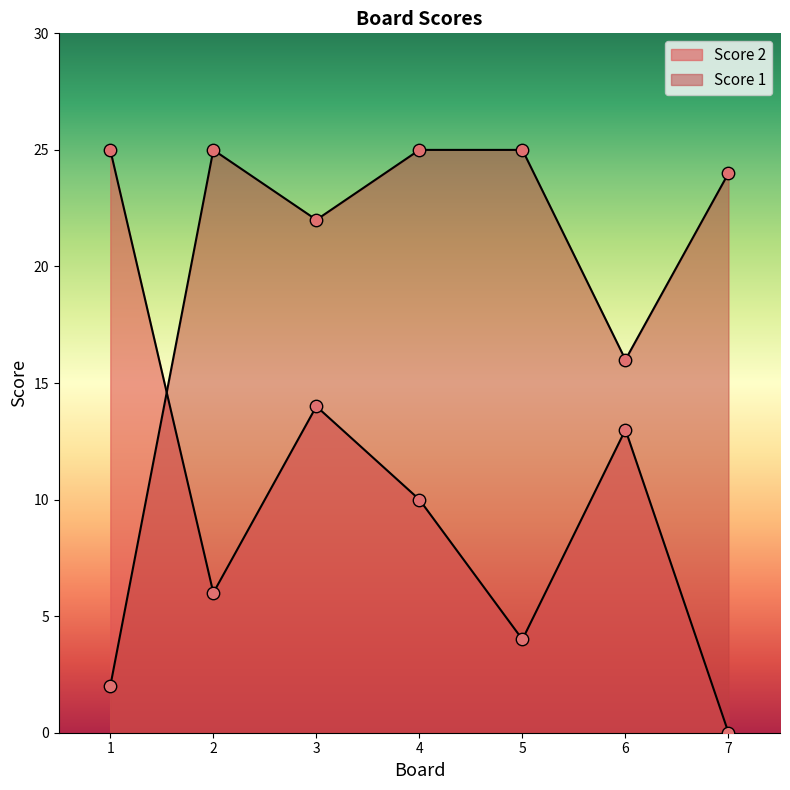

Which series has the largest total across all categories?

Score 1